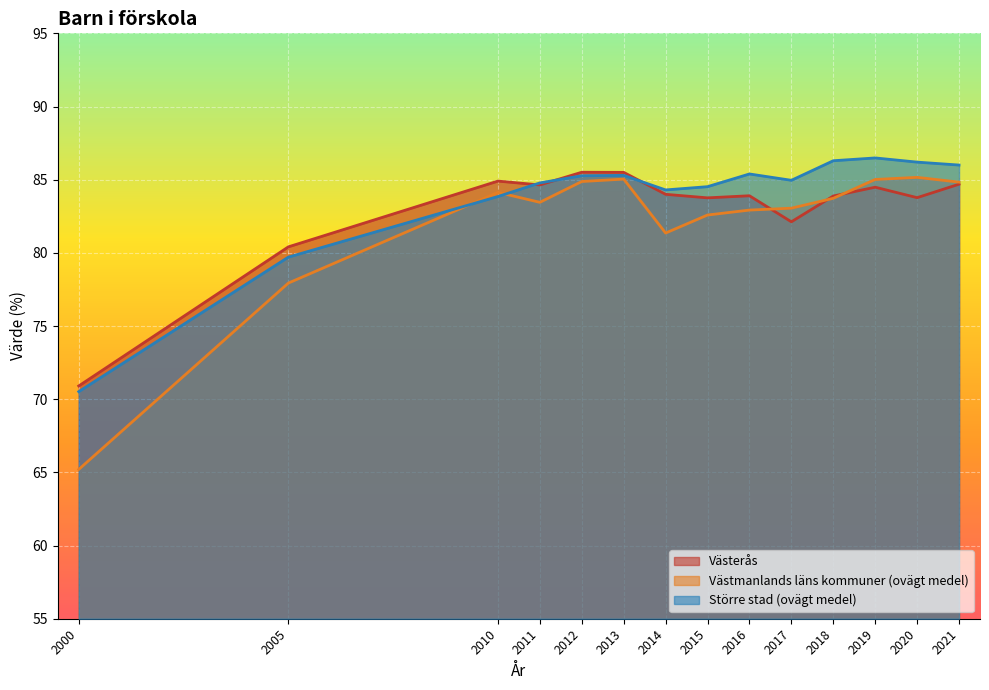

How many lines are shown in the chart?

3